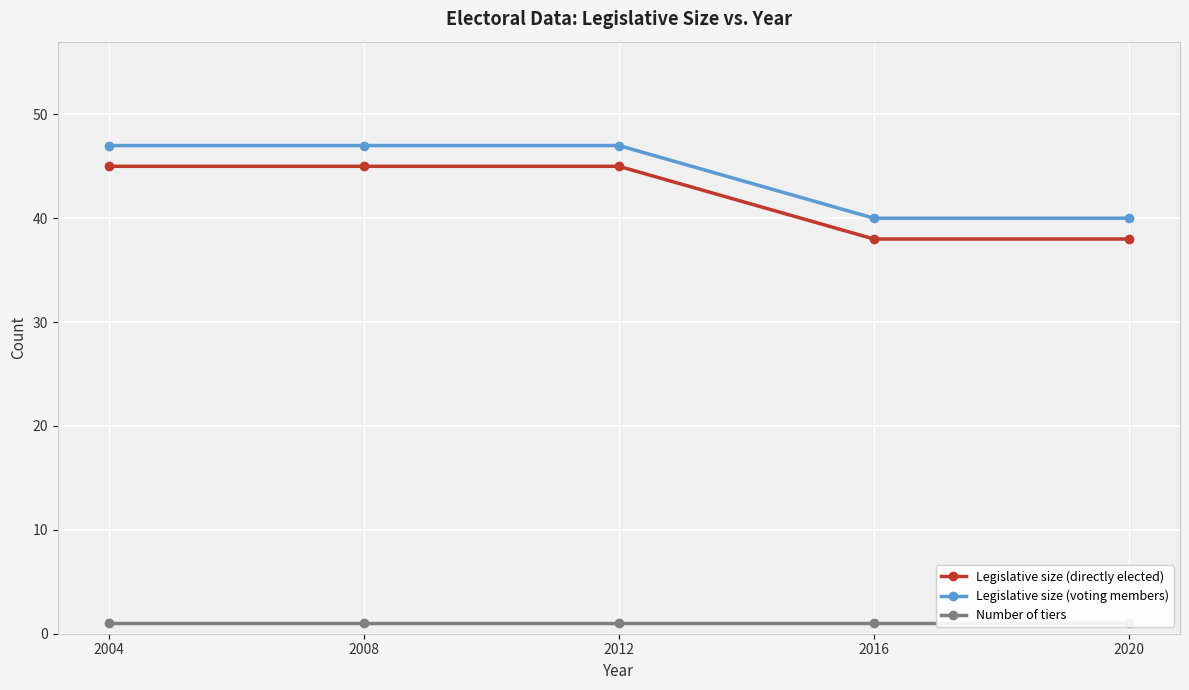

Which has a higher value, 2020 or 2016?

2020